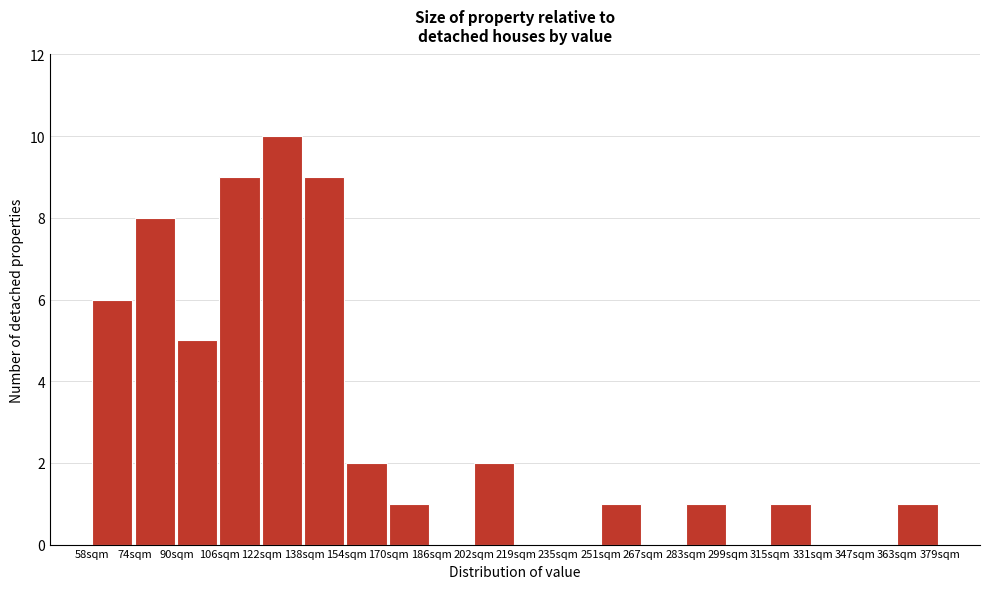

Reading left to right, transcribe all the data shown in this chart.

58sqm=6	74sqm=8	90sqm=5	106sqm=9	122sqm=10	138sqm=9	154sqm=2	170sqm=1	186sqm=0	202sqm=2	219sqm=0	235sqm=0	251sqm=1	267sqm=0	283sqm=1	299sqm=0	315sqm=1	331sqm=0	347sqm=0	363sqm=1